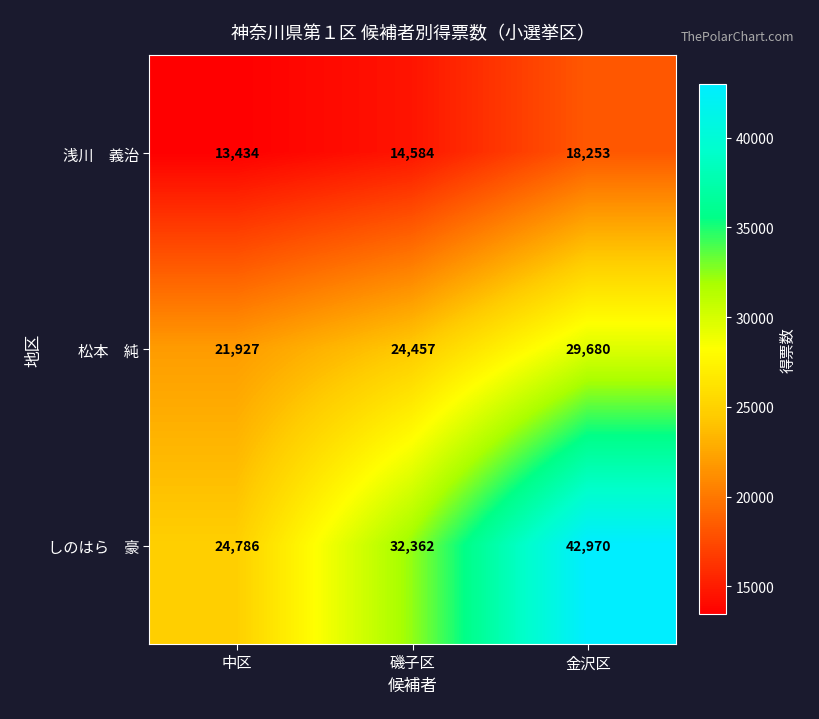

At how many categories does at least one series exceed 19469?

3